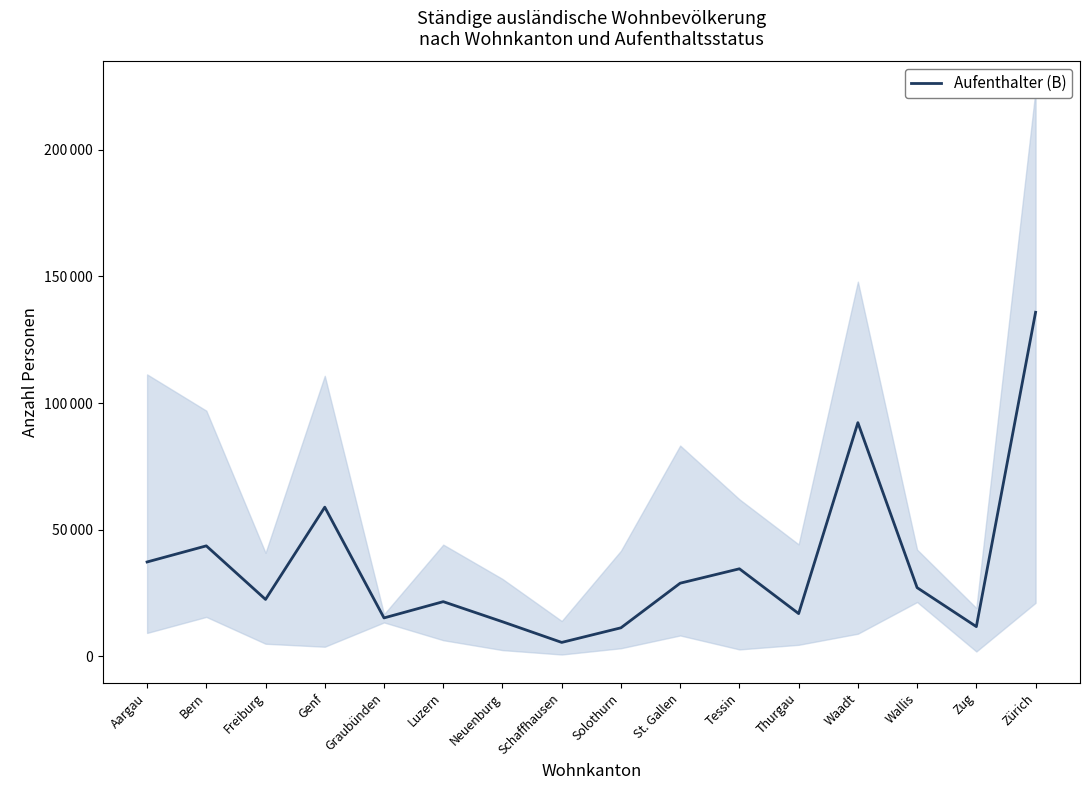

How many lines are shown in the chart?

1